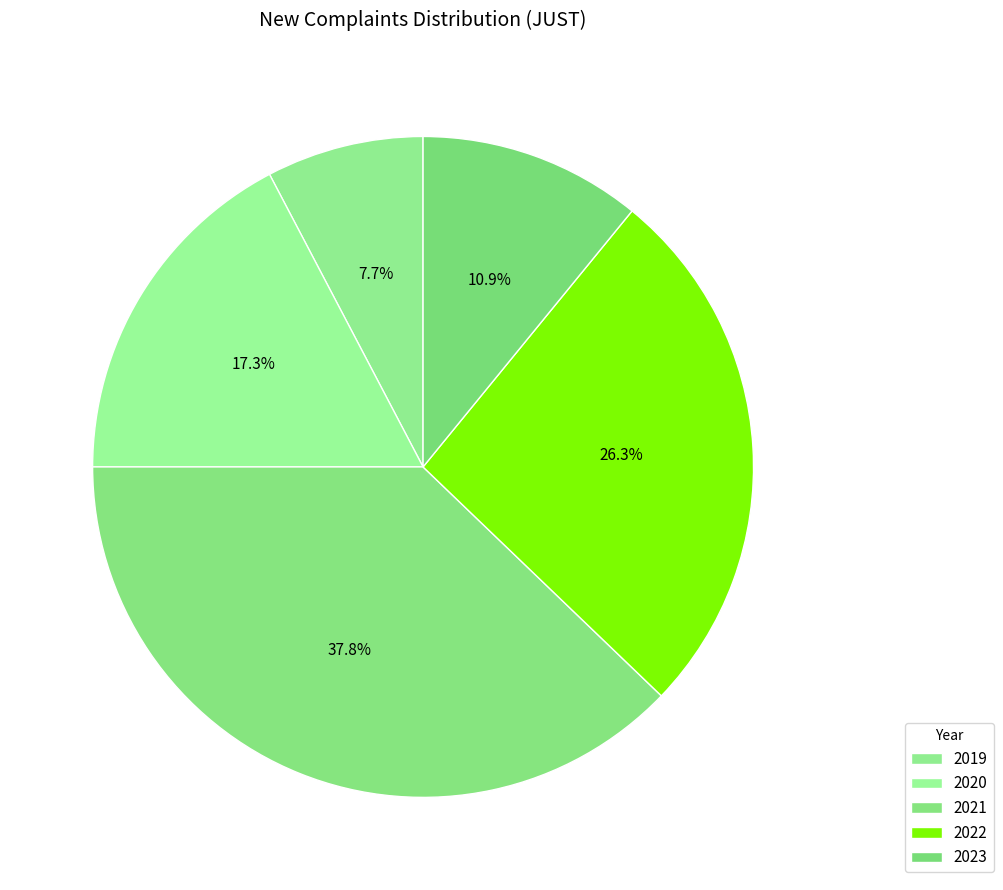

Rank the categories by value from highest to lowest.

2021, 2022, 2020, 2023, 2019